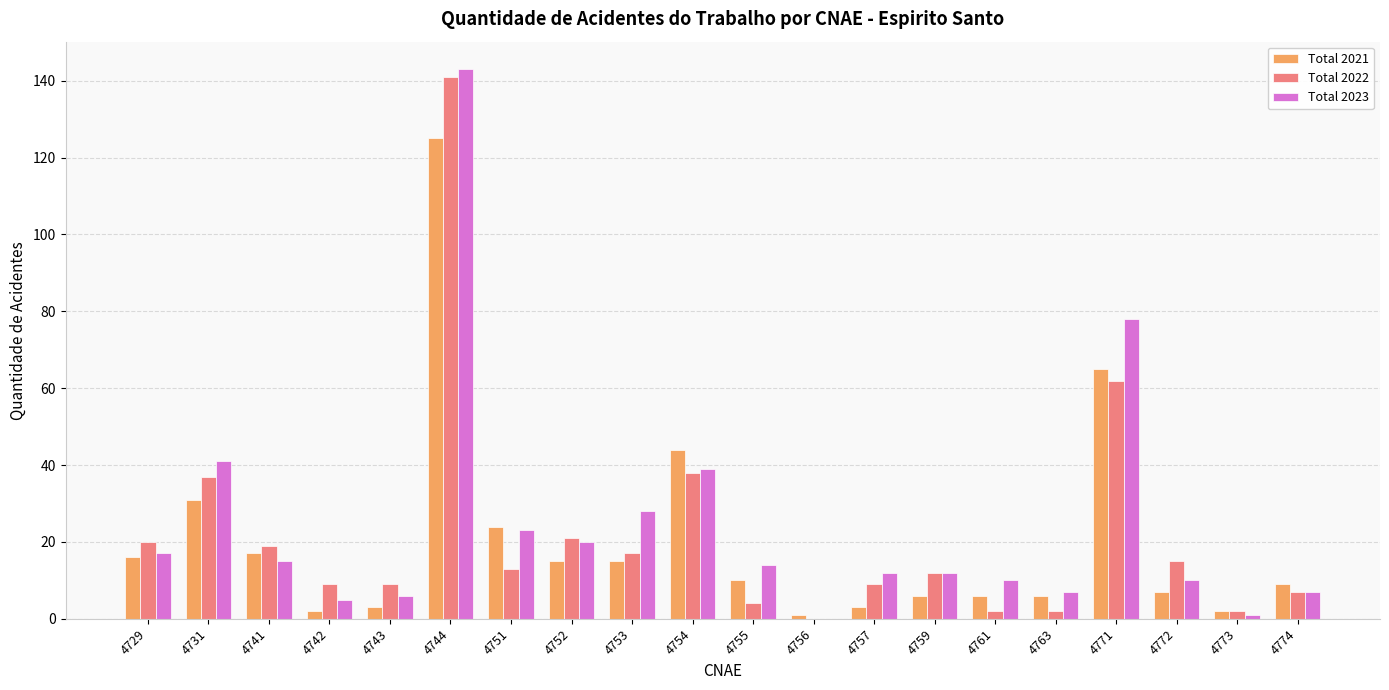

What is the spread (max minus min) of values at 4757?

9